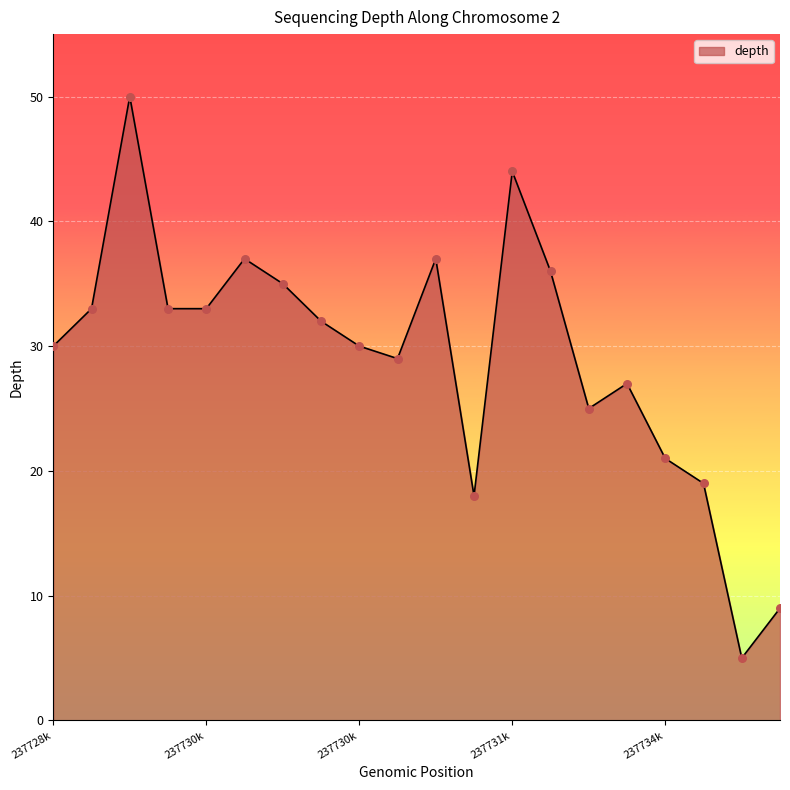

What is the greatest value displayed?

50